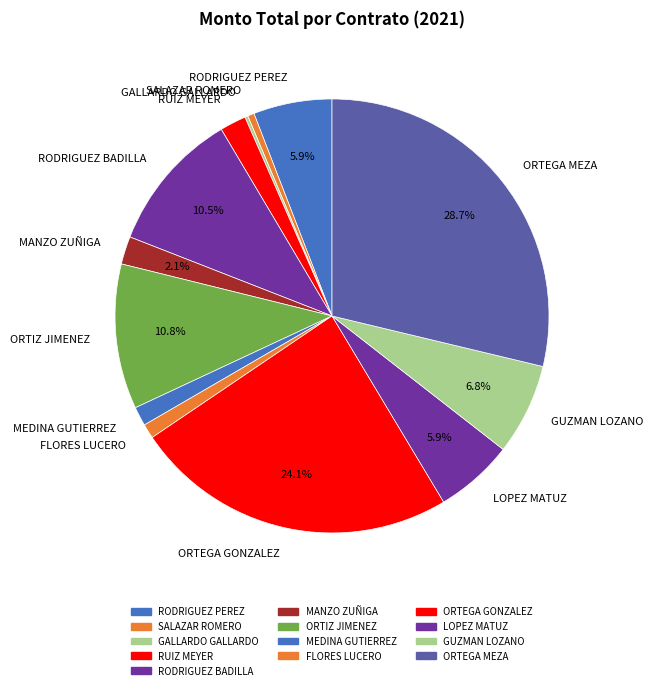

Which category has the biggest portion of the pie?

ORTEGA MEZA